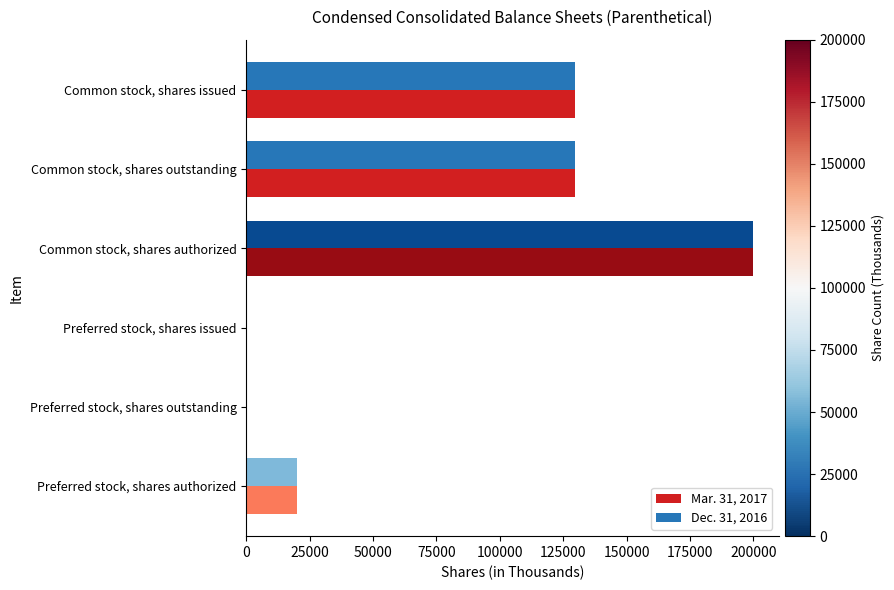

Between Common stock, shares outstanding and Preferred stock, shares issued, which series saw the biggest shift?

Mar. 31, 2017